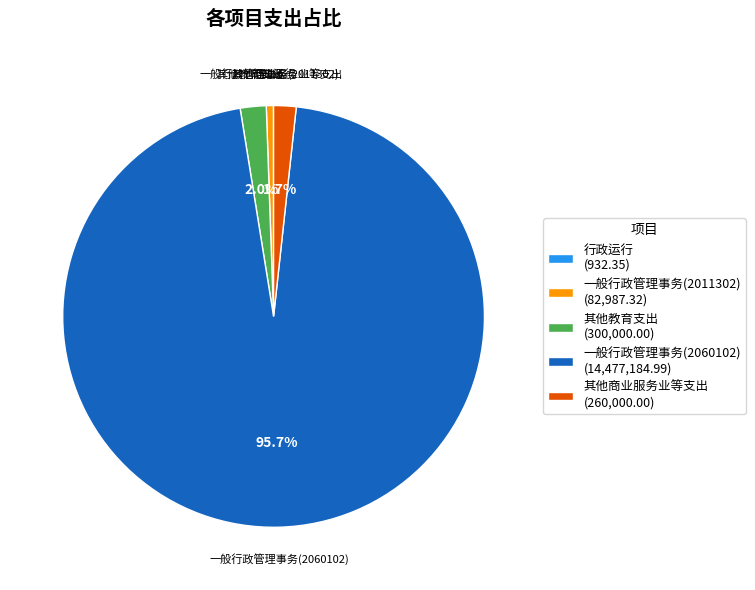

Does 一般行政管理事务(2011302) account for over 50% of the chart?

No